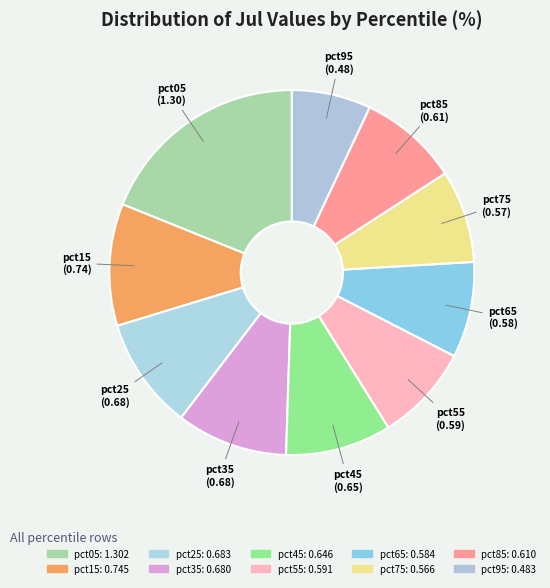

How many segments does this pie chart have?

10